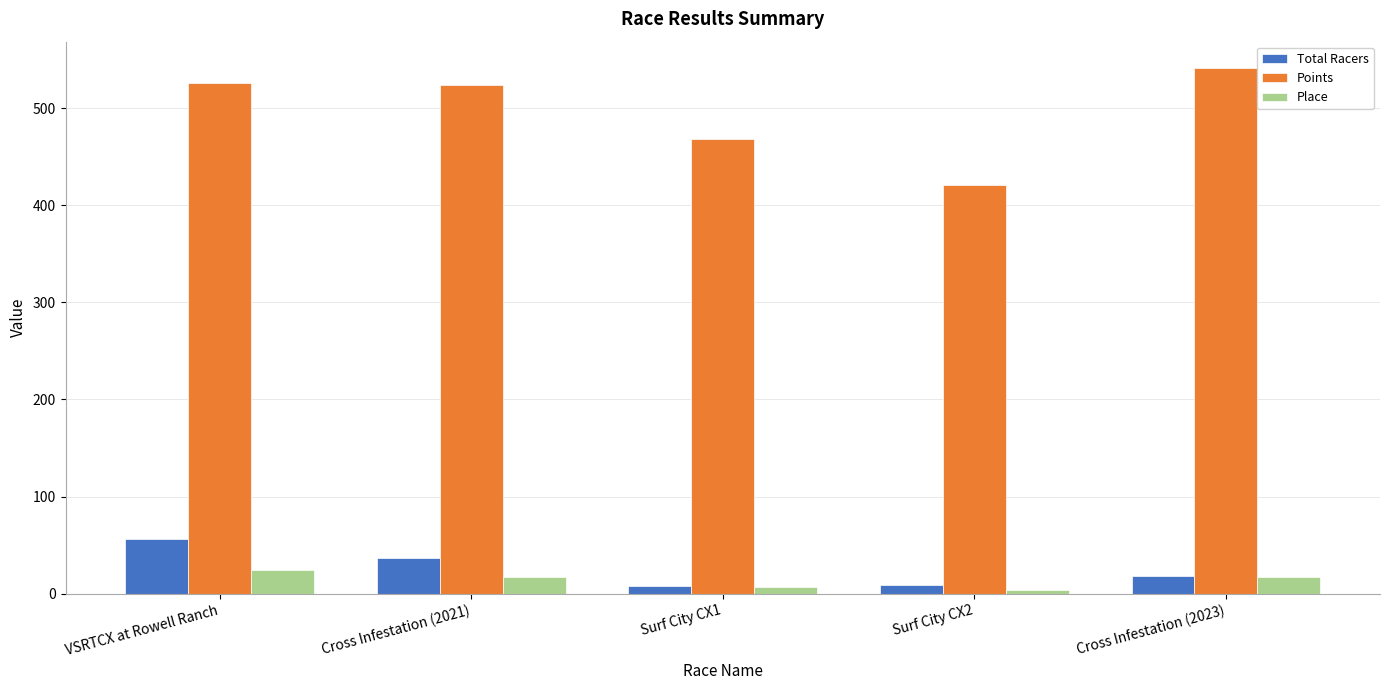

What is the value of the Points bar at the 3rd from the left?

468.0